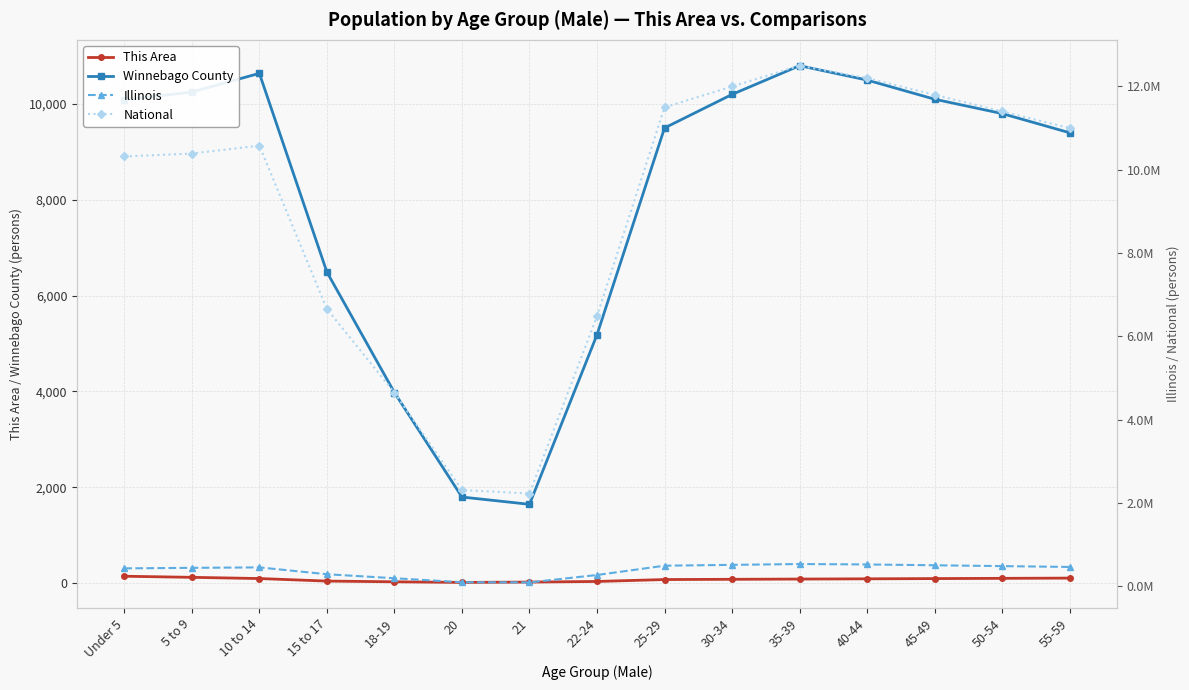

Reading left to right, transcribe all the data shown in this chart.

This Area: 144	121	96	43	28	15	22	35	75	80	85	90	95	100	105
Winnebago County: 10090	10249	10640	6493	3978	1797	1645	5184	9500	10200	10800	10500	10100	9800	9400
Illinois: 425893	438556	449160	284750	188986	92304	88424	266785	490000	510000	530000	520000	500000	480000	460000
National: 10319427	10389638	10579862	6656209	4647457	2308319	2223198	6482659	11500000	12000000	12500000	12200000	11800000	11400000	11000000